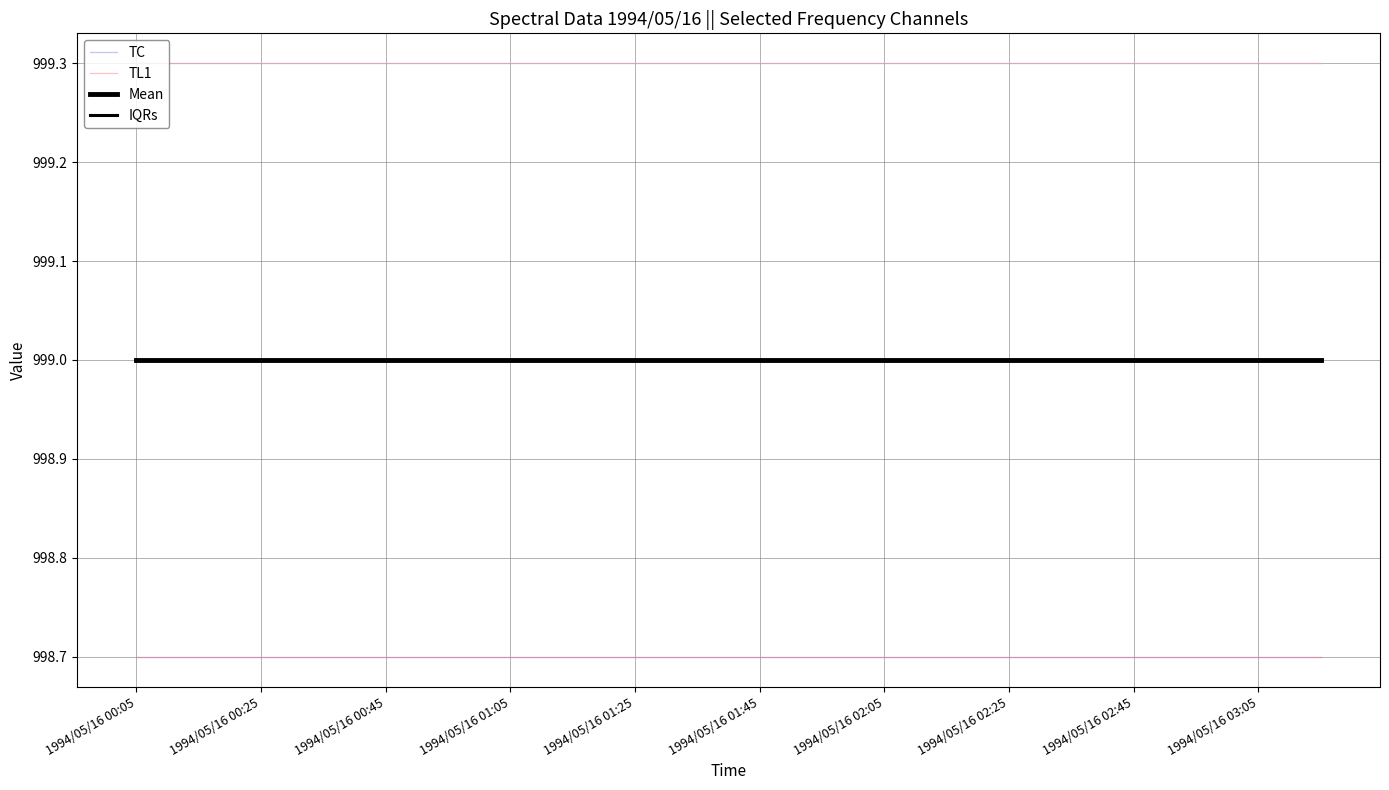

True or false: IQRs and TC intersect in this chart.

False